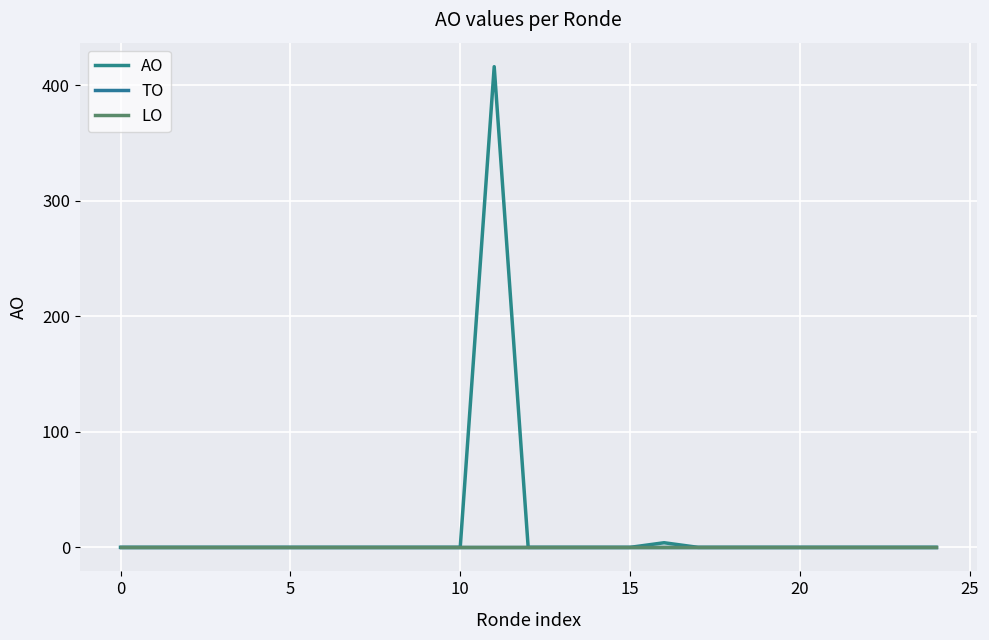

At which category is the sum across all series the highest?

11